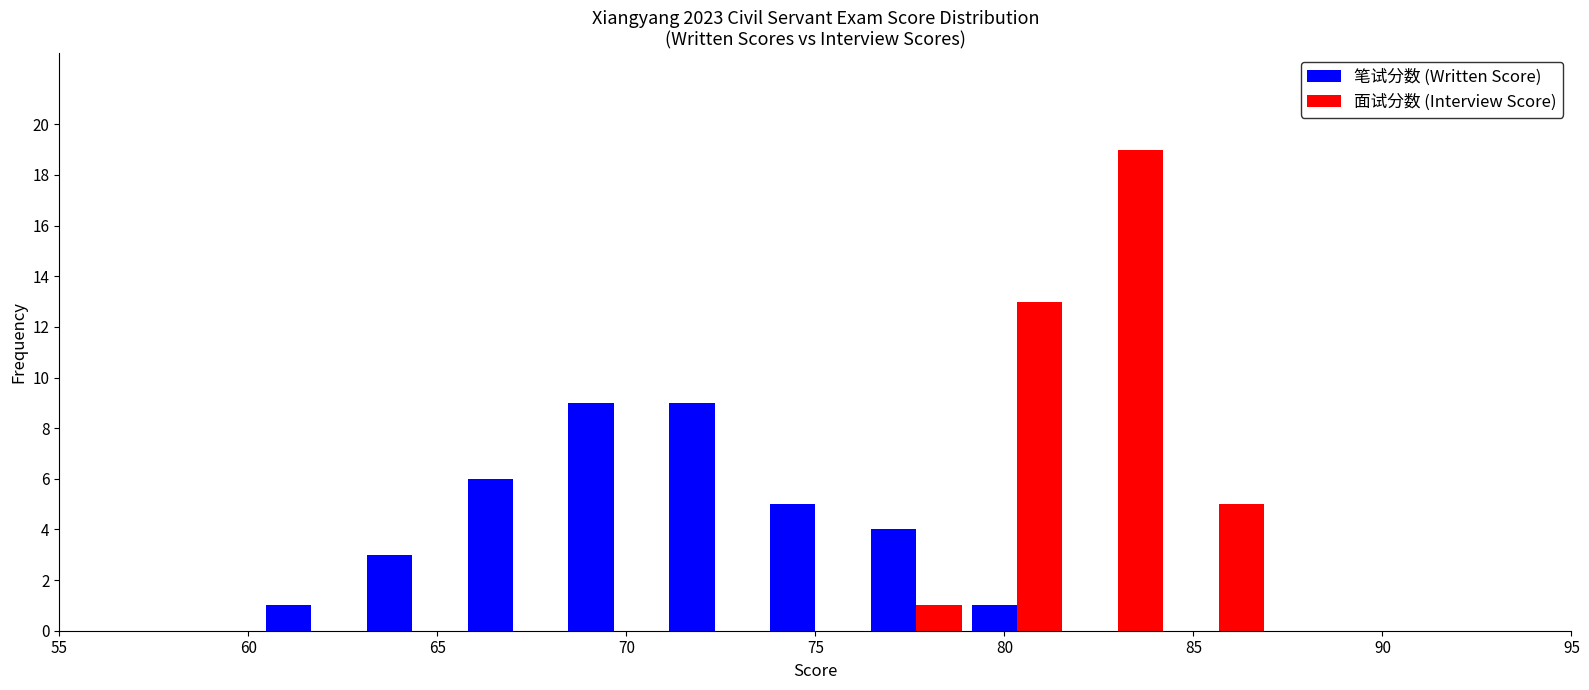

Reading left to right, list every range on the x-axis with the height of the bar of each series over it. Neither the bar edges nor the heights are printed on the chart, so give them approximately, as read against the axes.

55.0 to 57.5: 笔试分数 (Written Score)=0	面试分数 (Interview Score)=0
57.5 to 60.5: 笔试分数 (Written Score)=0	面试分数 (Interview Score)=0
60.5 to 63.0: 笔试分数 (Written Score)=1	面试分数 (Interview Score)=0
63.0 to 65.5: 笔试分数 (Written Score)=3	面试分数 (Interview Score)=0
65.5 to 68.5: 笔试分数 (Written Score)=6	面试分数 (Interview Score)=0
68.5 to 71.0: 笔试分数 (Written Score)=9	面试分数 (Interview Score)=0
71.0 to 73.5: 笔试分数 (Written Score)=9	面试分数 (Interview Score)=0
73.5 to 76.5: 笔试分数 (Written Score)=5	面试分数 (Interview Score)=0
76.5 to 79.0: 笔试分数 (Written Score)=4	面试分数 (Interview Score)=1
79.0 to 81.5: 笔试分数 (Written Score)=1	面试分数 (Interview Score)=13
81.5 to 84.5: 笔试分数 (Written Score)=0	面试分数 (Interview Score)=19
84.5 to 87.0: 笔试分数 (Written Score)=0	面试分数 (Interview Score)=5
87.0 to 89.5: 笔试分数 (Written Score)=0	面试分数 (Interview Score)=0
89.5 to 92.5: 笔试分数 (Written Score)=0	面试分数 (Interview Score)=0
92.5 to 95.0: 笔试分数 (Written Score)=0	面试分数 (Interview Score)=0